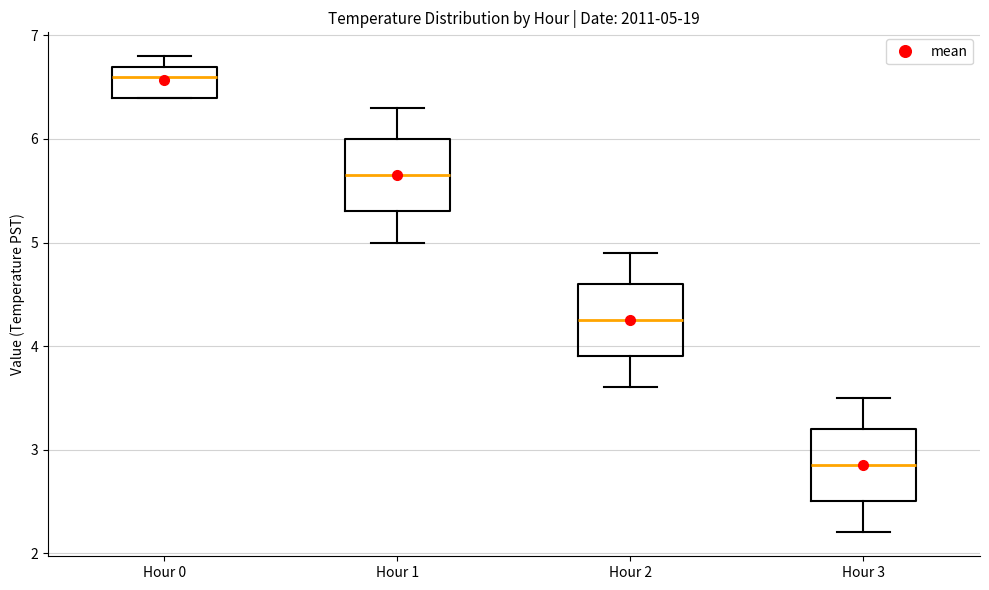

Which box has the lowest median line?

Hour 3